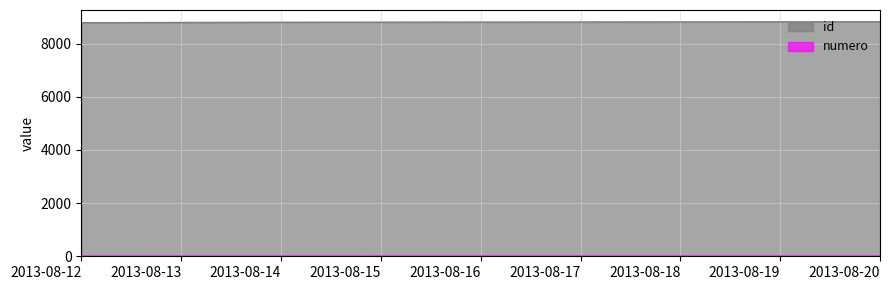

At 2013-08-12, list the series in order from smallest to largest.

numero, id